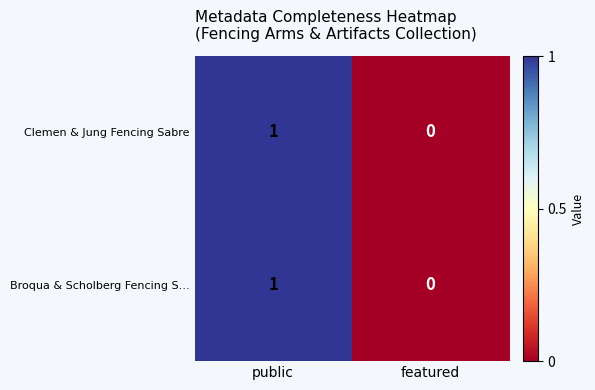

Is the value of Broqua & Scholberg Fencing S… at public greater than the value of Clemen & Jung Fencing Sabre at featured?

Yes